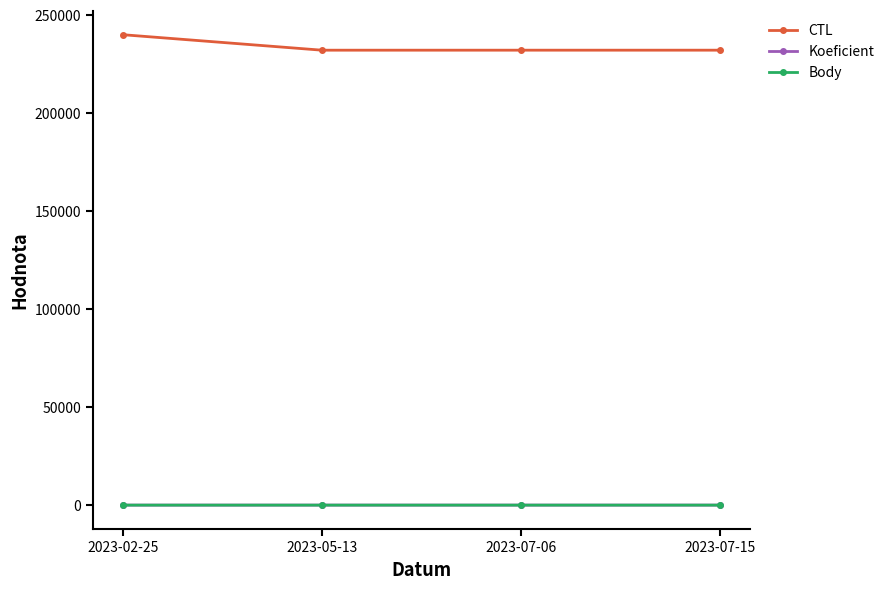

Which category has the highest value across all series?

2023-02-25